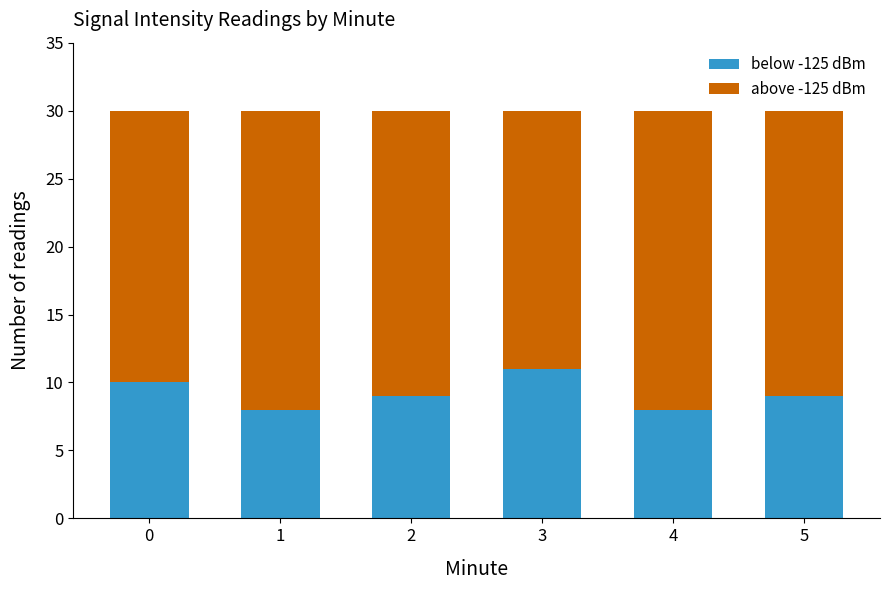

What is the sum of all below -125 dBm values?

55